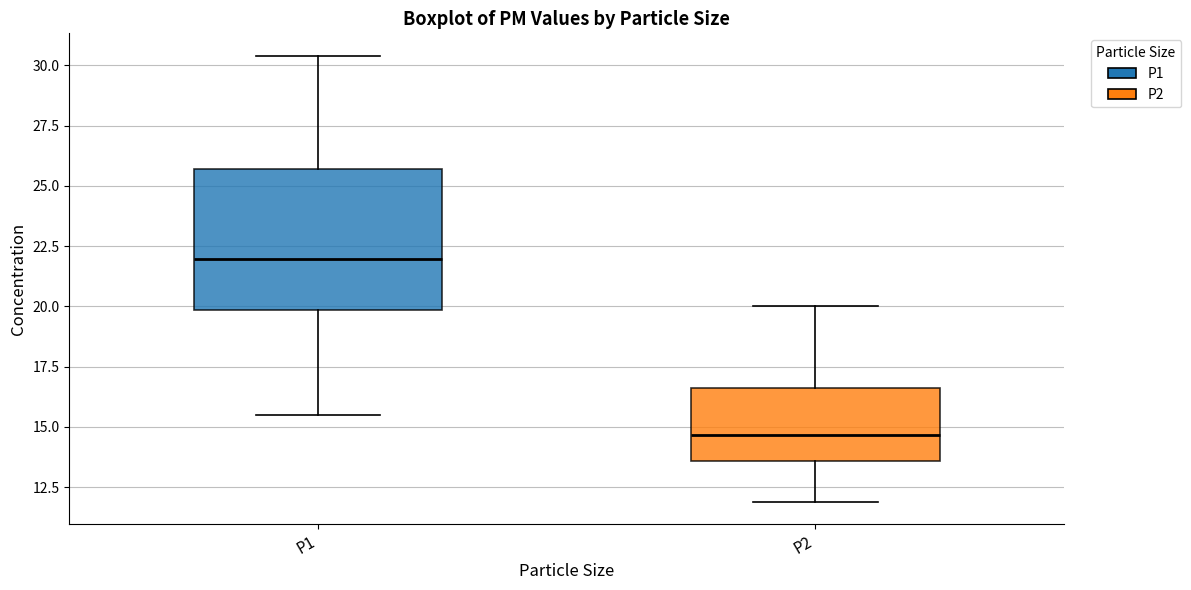

Where is the lower edge of the box for P1 on the y-axis? The values are not printed on the chart, so give them approximately, as read against the axis.

20.0